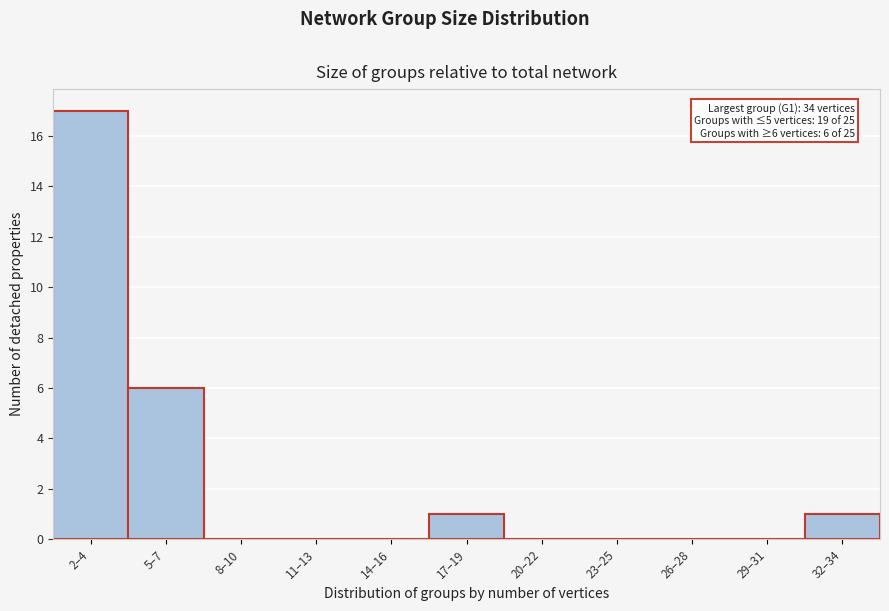

At which label is the value closest to 8?

5–7